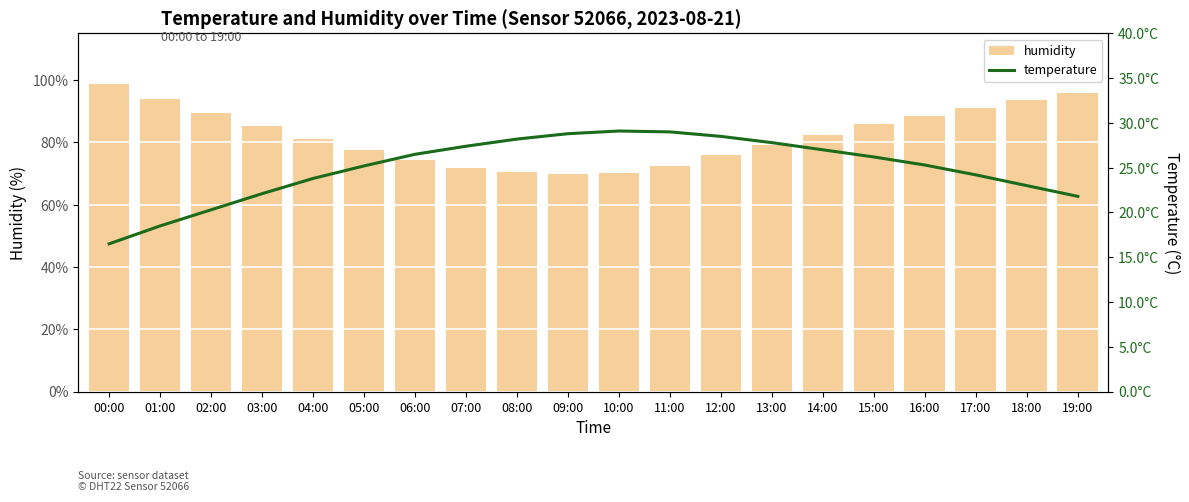

The value of humidity at 07:00 is 71.8. True or false?

True